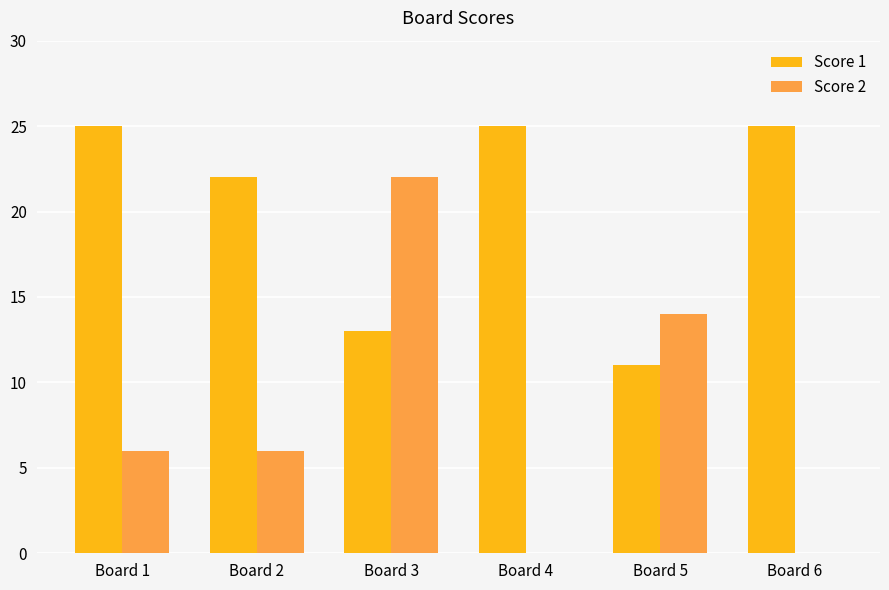

Does the chart contain stacked bars?

No